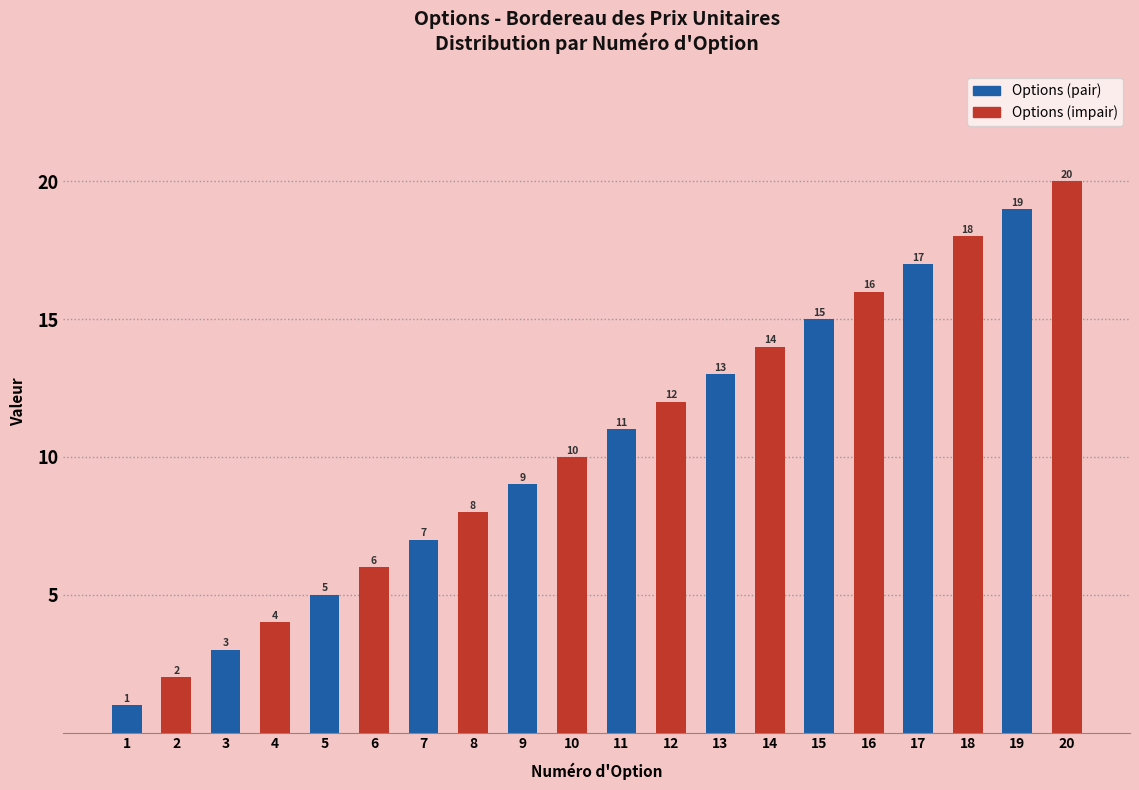

List the labels in order of value, largest first.

20, 19, 18, 17, 16, 15, 14, 13, 12, 11, 10, 9, 8, 7, 6, 5, 4, 3, 2, 1